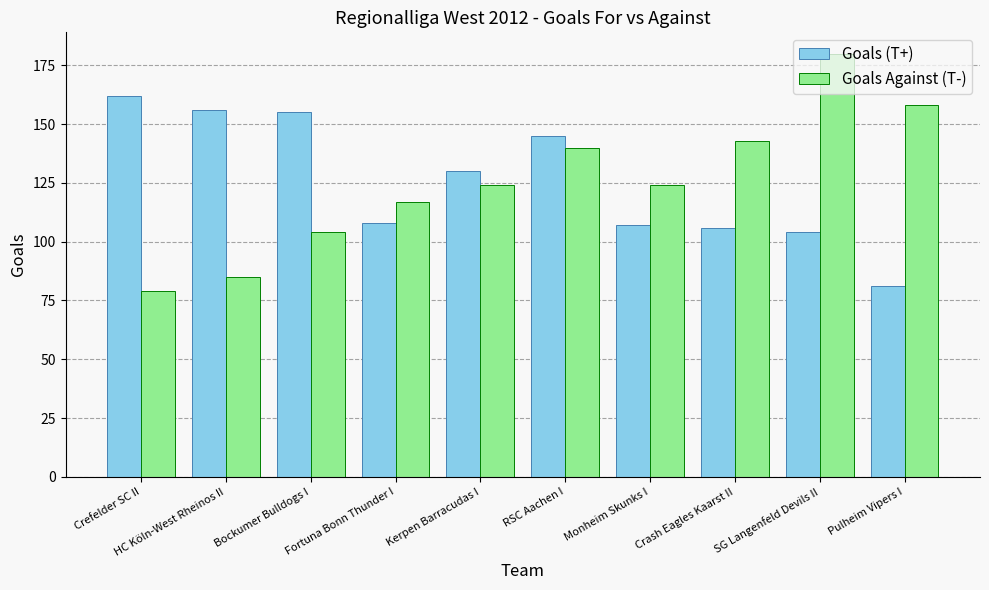

The Goals Against (T-) series shows 124 at Kerpen Barracudas I. True or false?

True